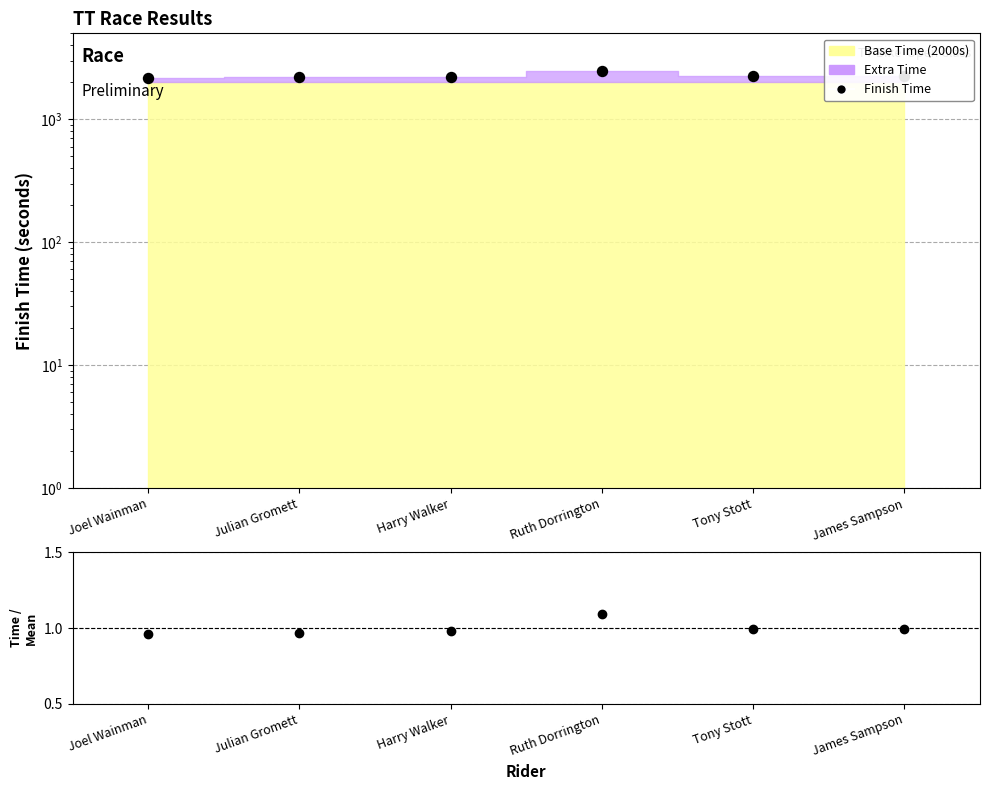

Which series has the widest spread of values?

Finish Time